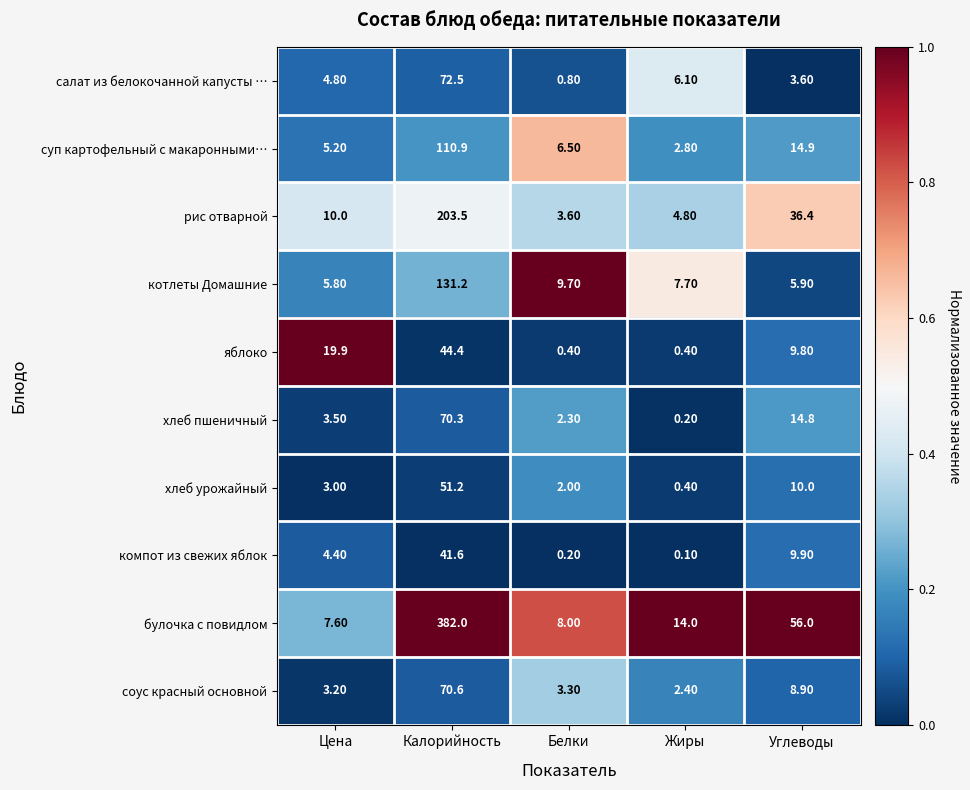

Which series has the widest spread of values?

булочка с повидлом